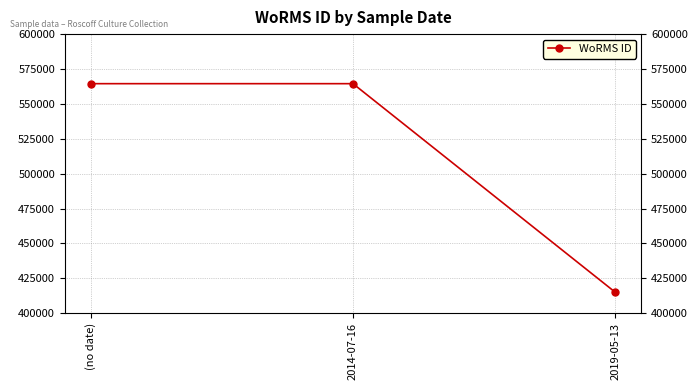

Does the chart display data point markers on the line(s)?

Yes